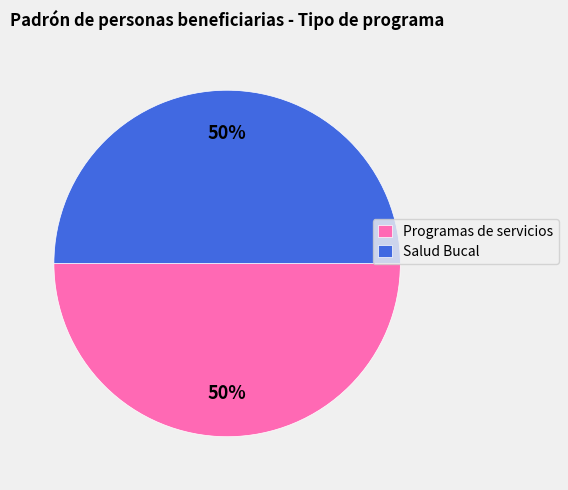

How many segments does this pie chart have?

2